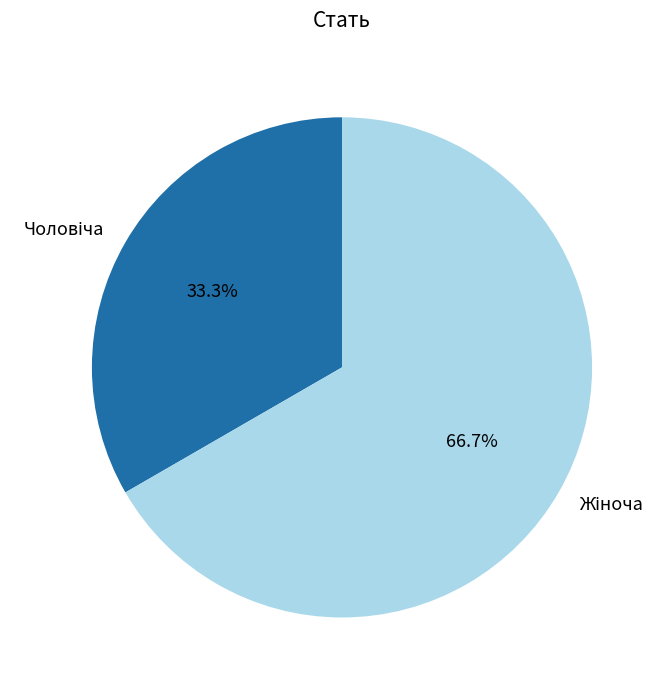

Is there any slice that represents more than half of the pie?

Yes